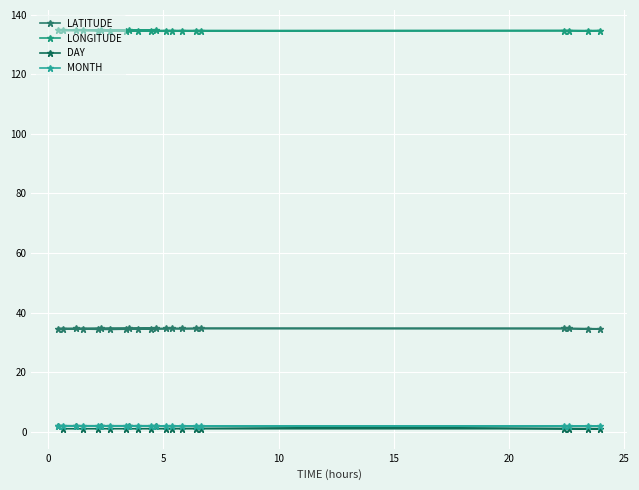

Read the LATITUDE value at 15.

34.5